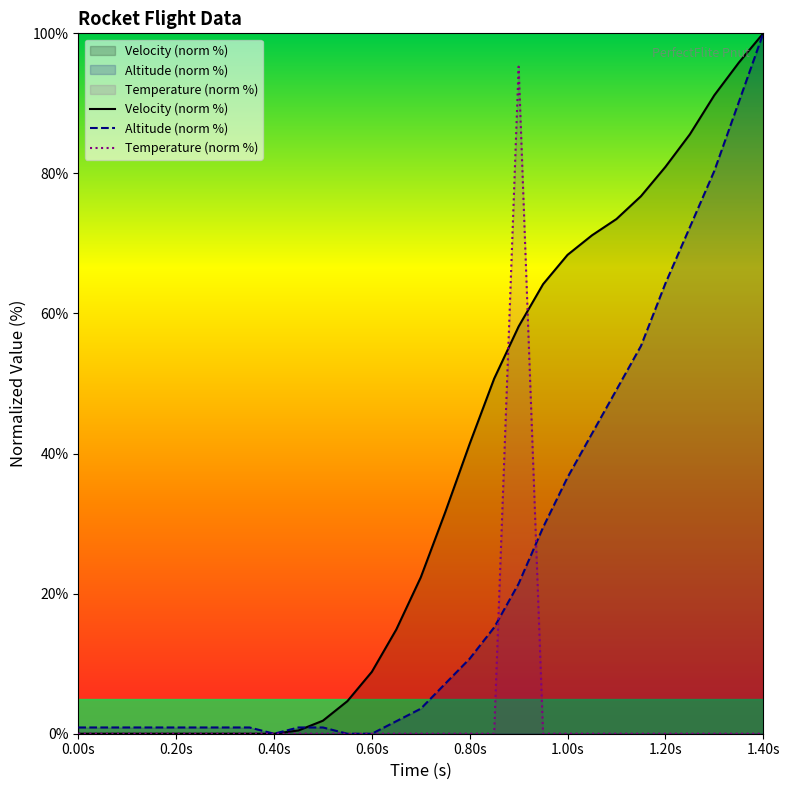

How many lines are shown in the chart?

3